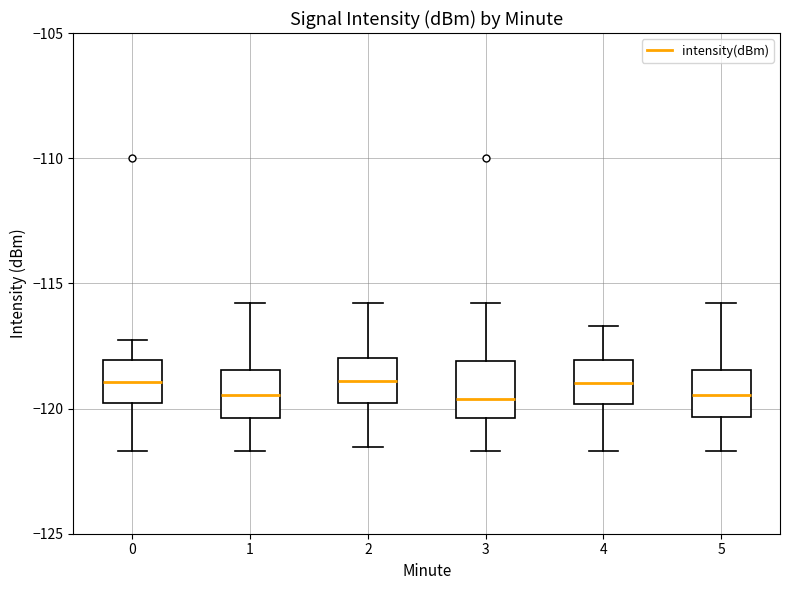

Reading left to right, transcribe this box plot: for each box, give where its median line is, the range the box spans, and where its two whiskers end, as read against the y-axis. The values are not printed on the chart, so give them approximately, as read against the axis.

0: median -119.0, box -120.0 to -118.0, whiskers -121.5 to -117.5
1: median -119.5, box -120.5 to -118.5, whiskers -121.5 to -116.0
2: median -119.0, box -120.0 to -118.0, whiskers -121.5 to -116.0
3: median -119.5, box -120.5 to -118.0, whiskers -121.5 to -116.0
4: median -119.0, box -120.0 to -118.0, whiskers -121.5 to -116.5
5: median -119.5, box -120.5 to -118.5, whiskers -121.5 to -116.0